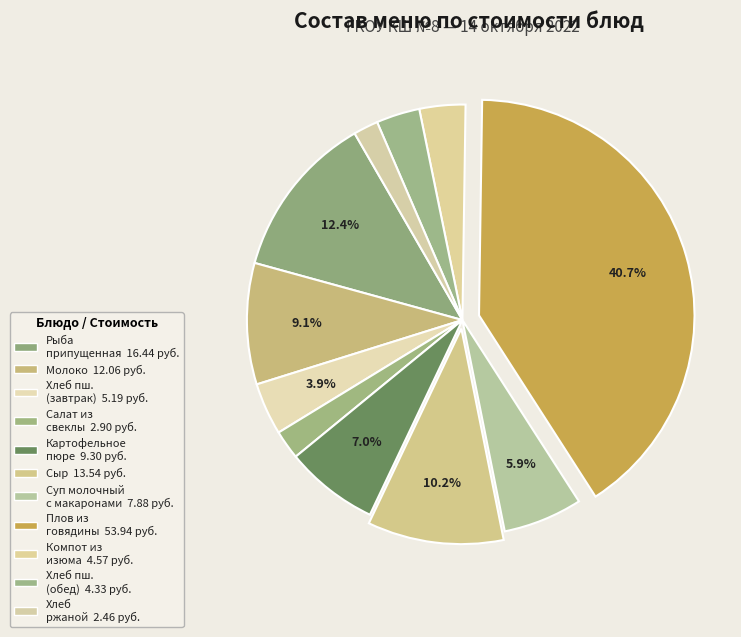

How many segments does this pie chart have?

11